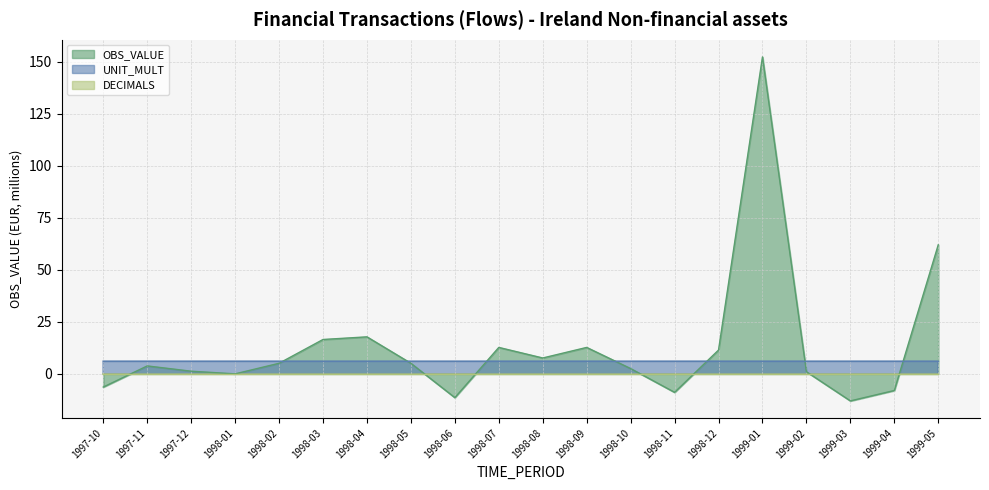

What is the label of the 13th point from the right?

1998-05